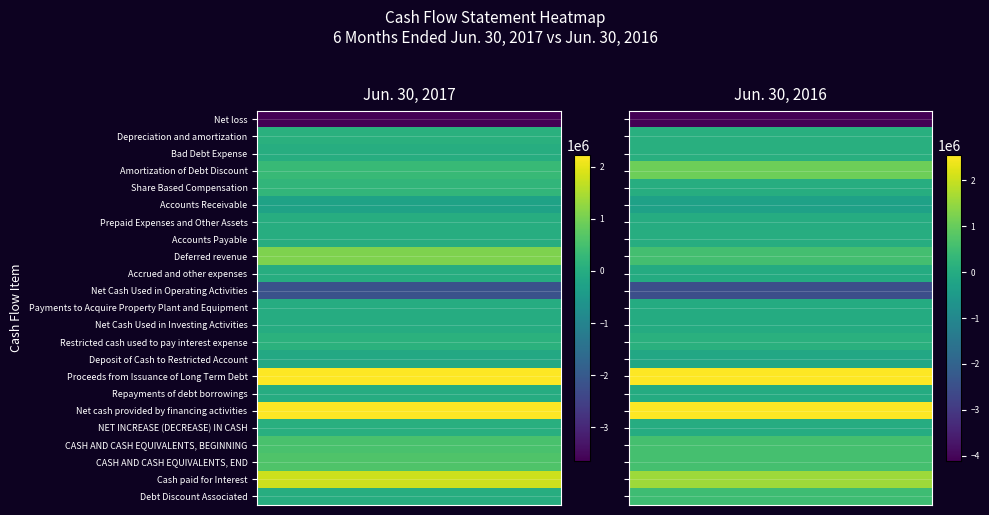

How many series are shown in this chart?

23